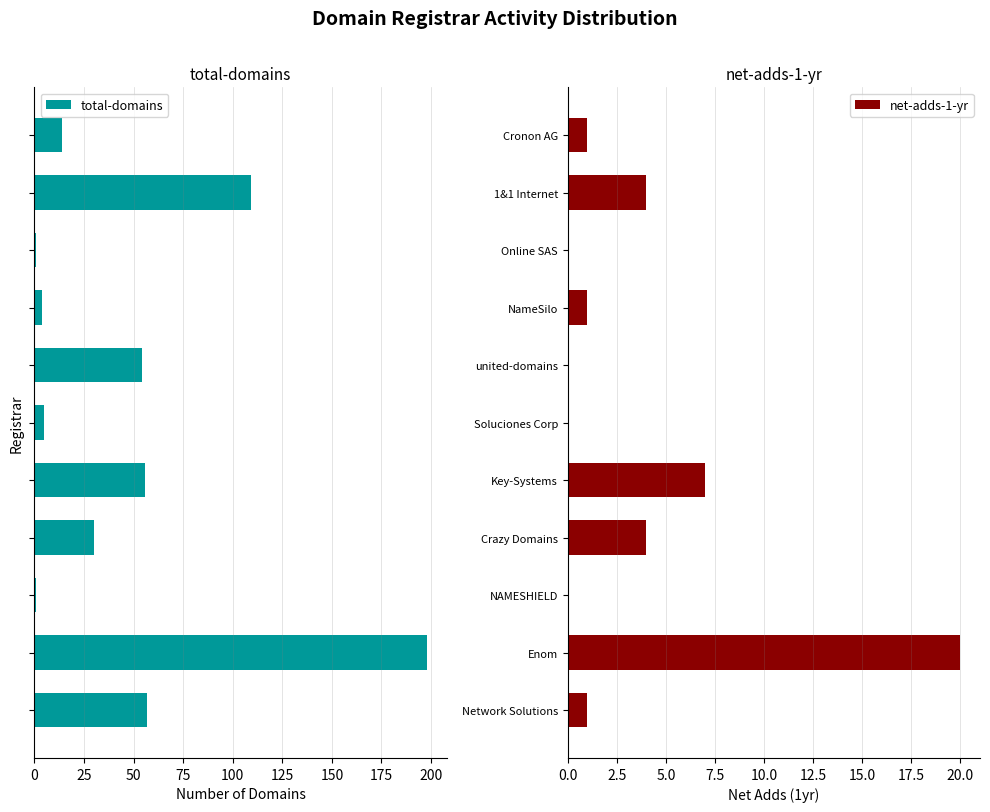

What is the maximum value for total-domains?

198